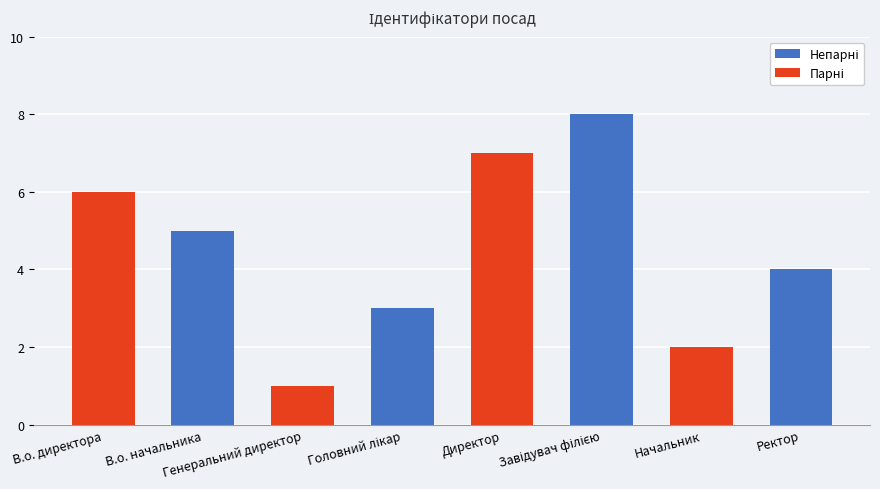

What is the sum of all values?

36